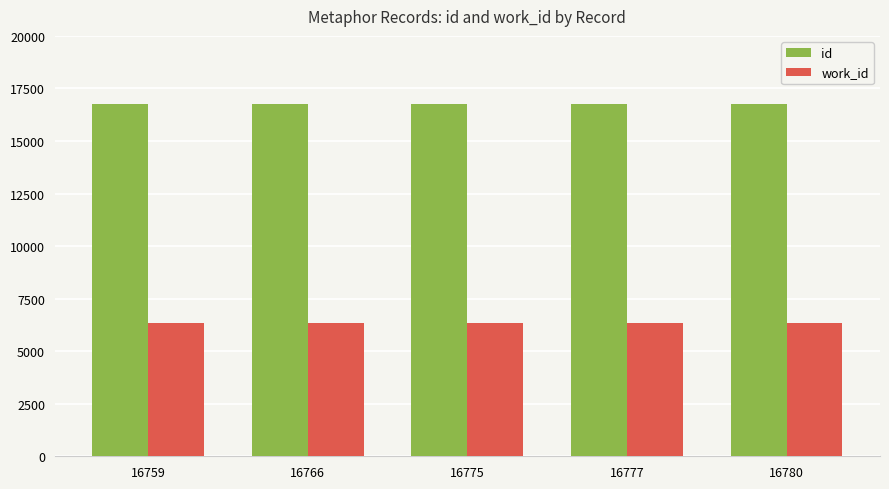

Is it true that work_id equals 2895 at 16777?

False